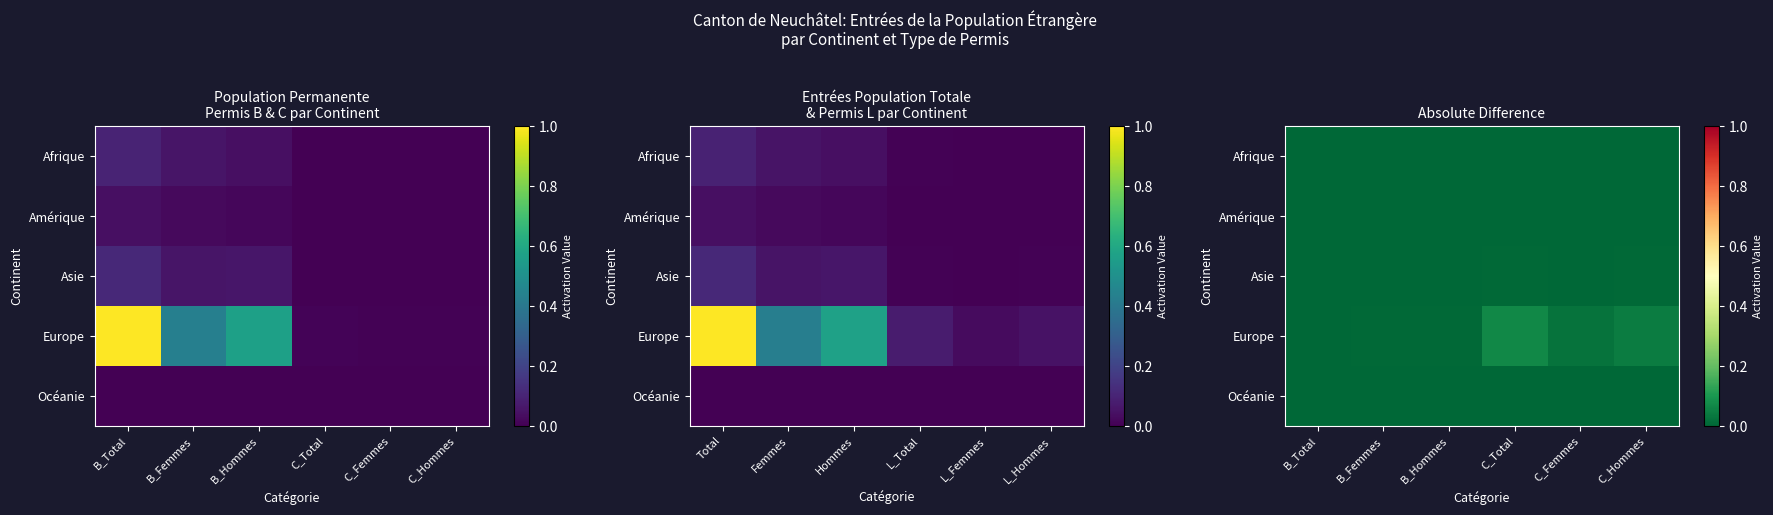

Which series changed the most between B_Total and C_Hommes?

Europe